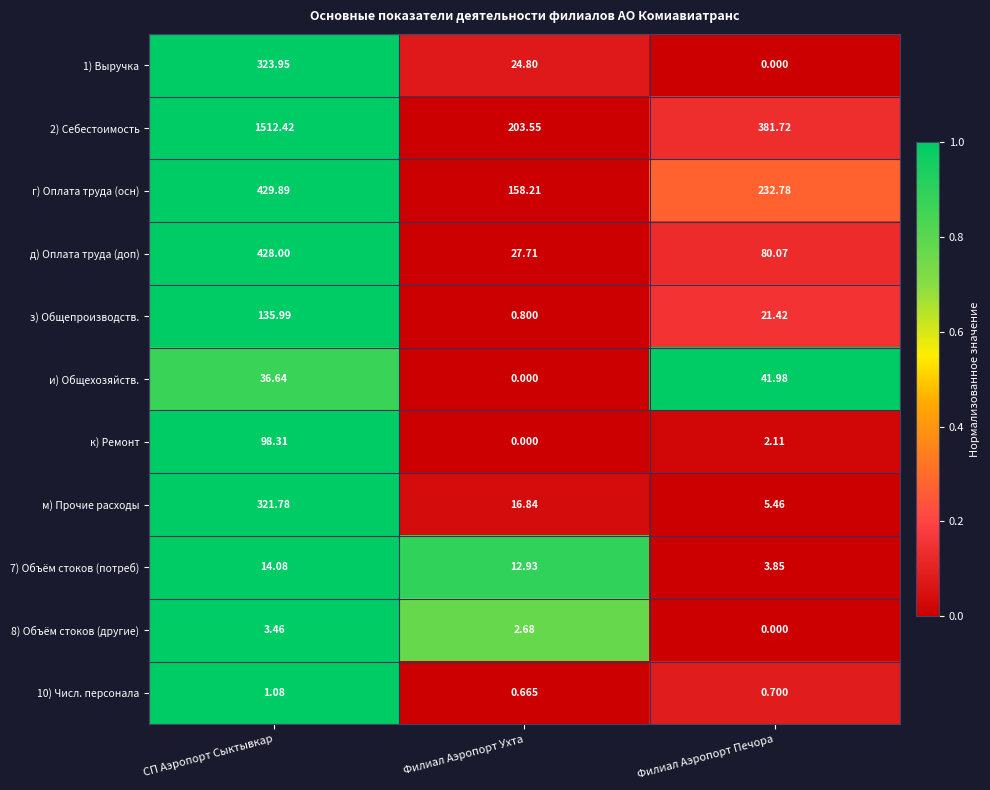

Rank the categories by 8) Объём стоков (другие) value from highest to lowest.

СП Аэропорт Сыктывкар, Филиал Аэропорт Ухта, Филиал Аэропорт Печора